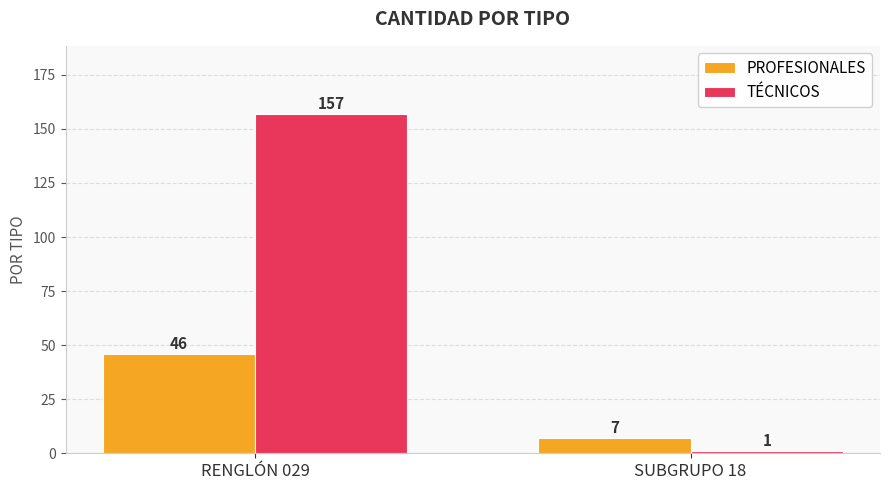

At which label is PROFESIONALES closest to 26?

SUBGRUPO 18